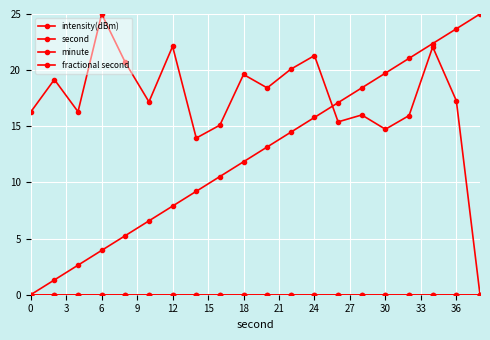

True or false: fractional second and second intersect in this chart.

False